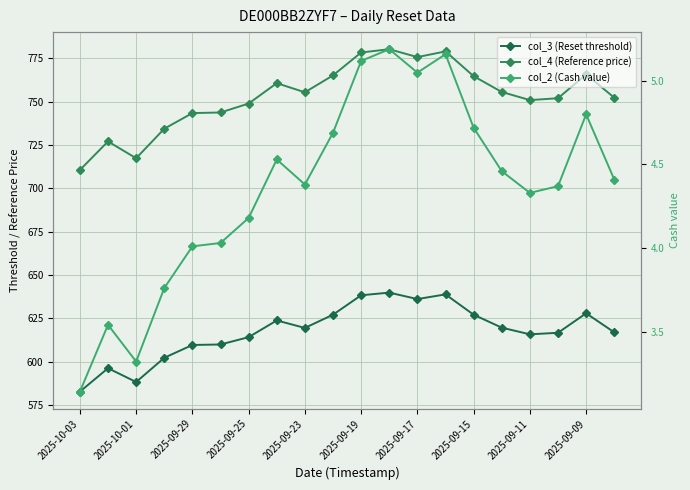

What is the sum of all col_2 (Cash value) values?

87.2